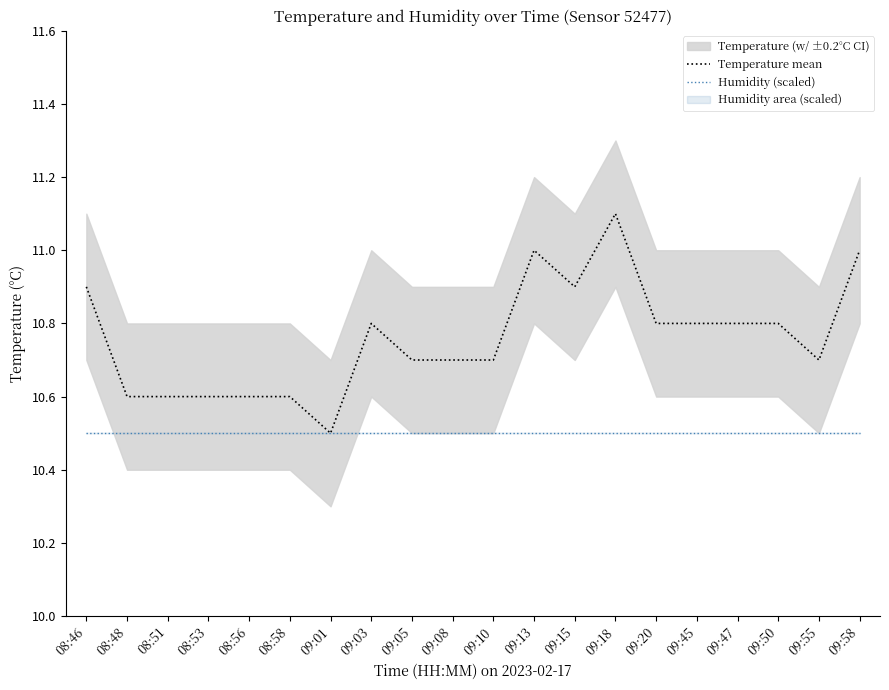

At which label is Temperature mean closest to 10?

09:01